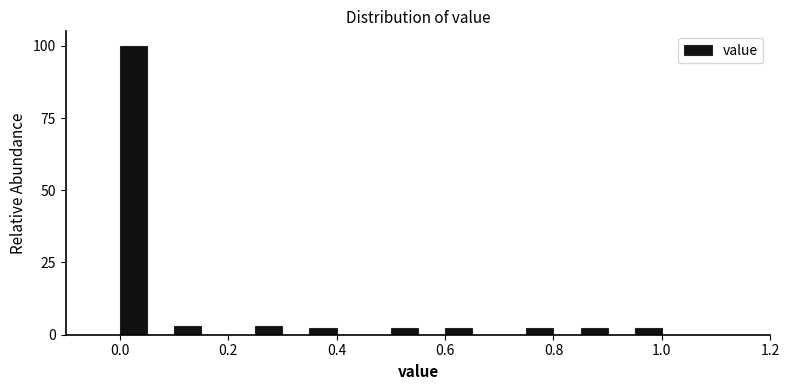

Read against the x-axis, roughly where is the centre of the tallest bar?

0.02